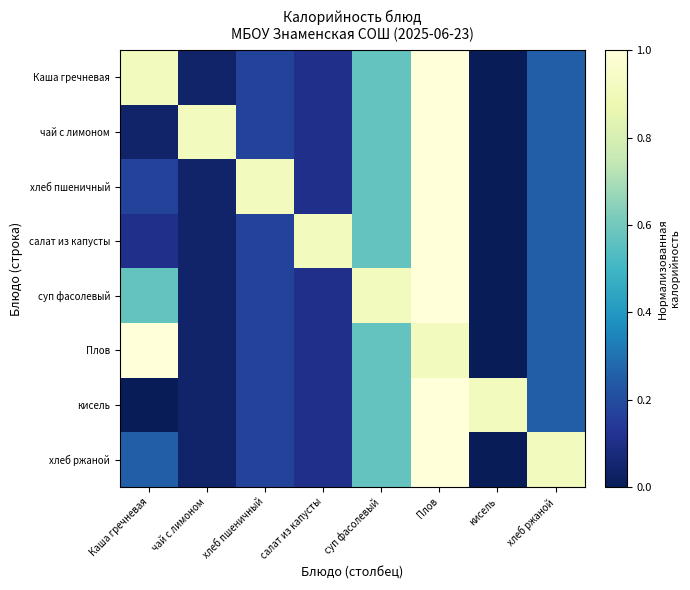

Rank the series at Плов from lowest to highest value.

Плов, Каша гречневая, чай с лимоном, хлеб пшеничный, салат из капусты, суп фасолевый, кисель, хлеб ржаной